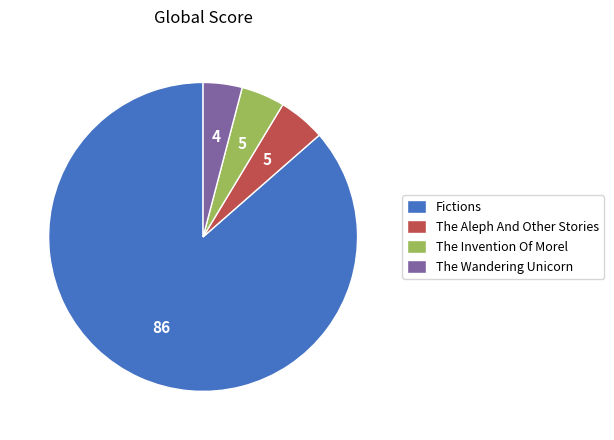

Count the number of slices in the pie.

4